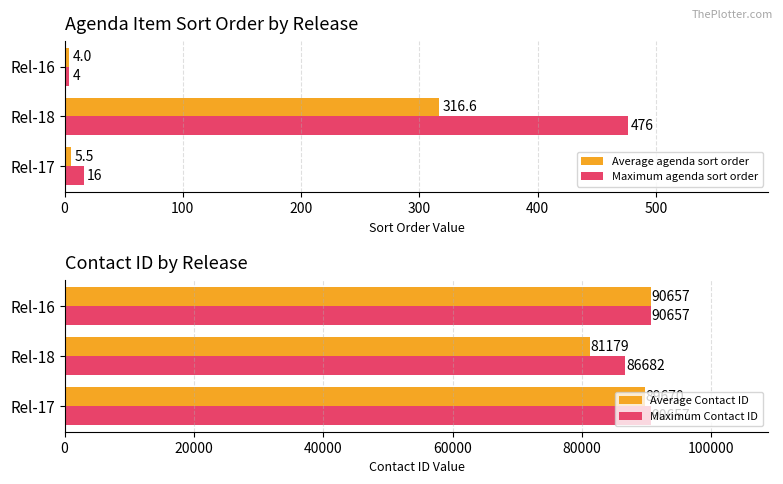

What are all the series names shown in the legend?

Average agenda sort order, Maximum agenda sort order, Average Contact ID, Maximum Contact ID